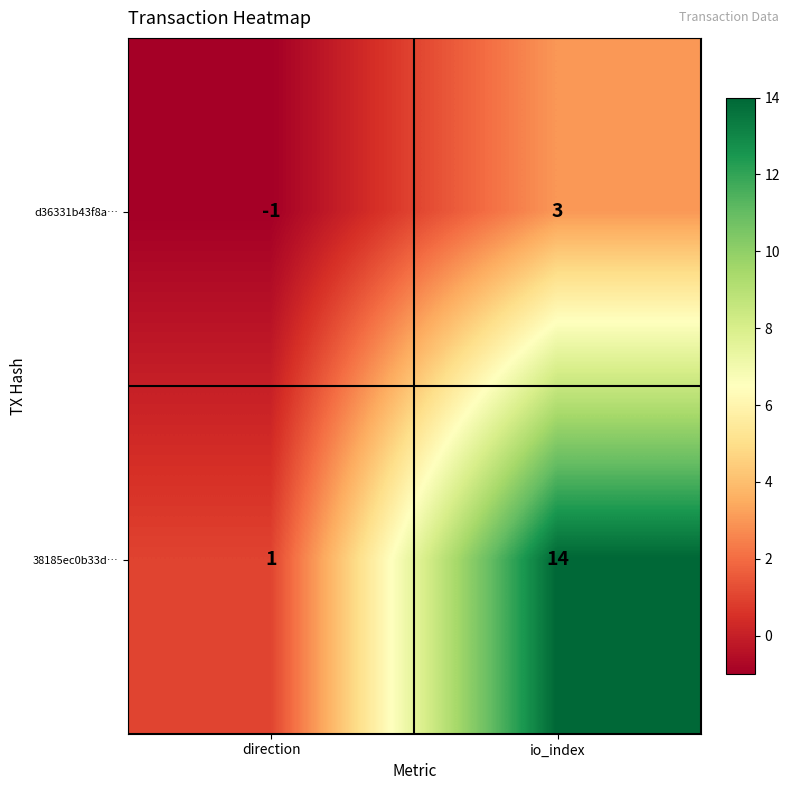

What value does the 38185ec0b33d… series have at io_index, to the nearest 5?

15